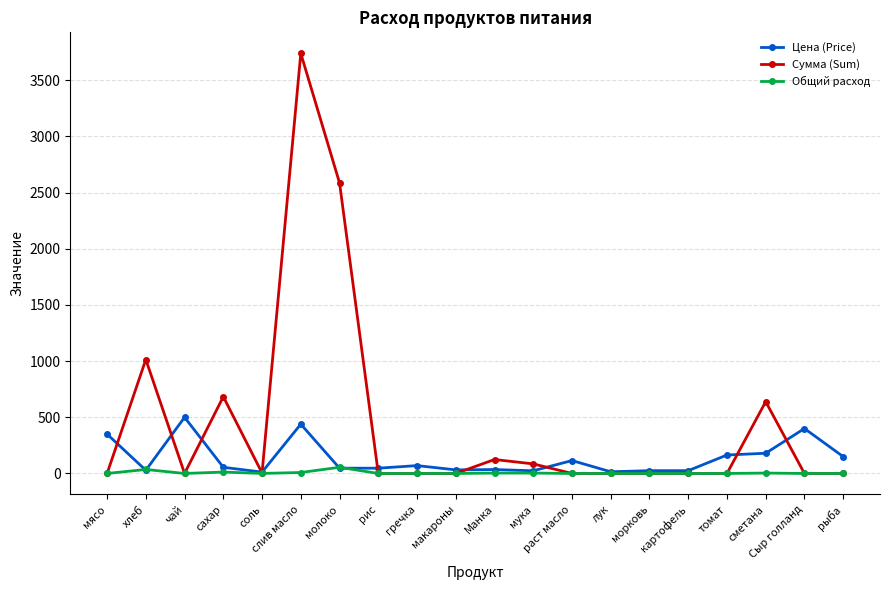

What is the label of the 3rd point from the left?

чай